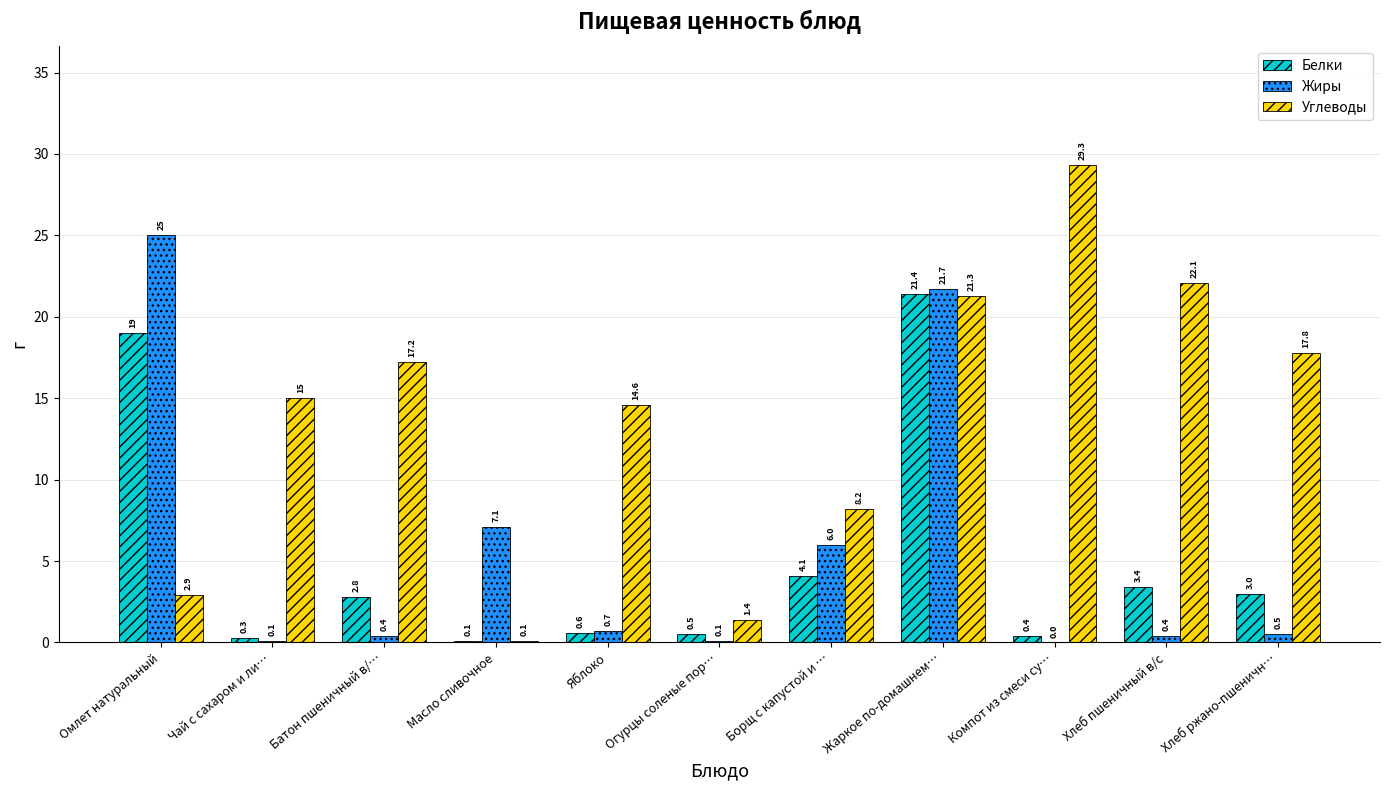

Which series has the largest range (max minus min)?

Углеводы